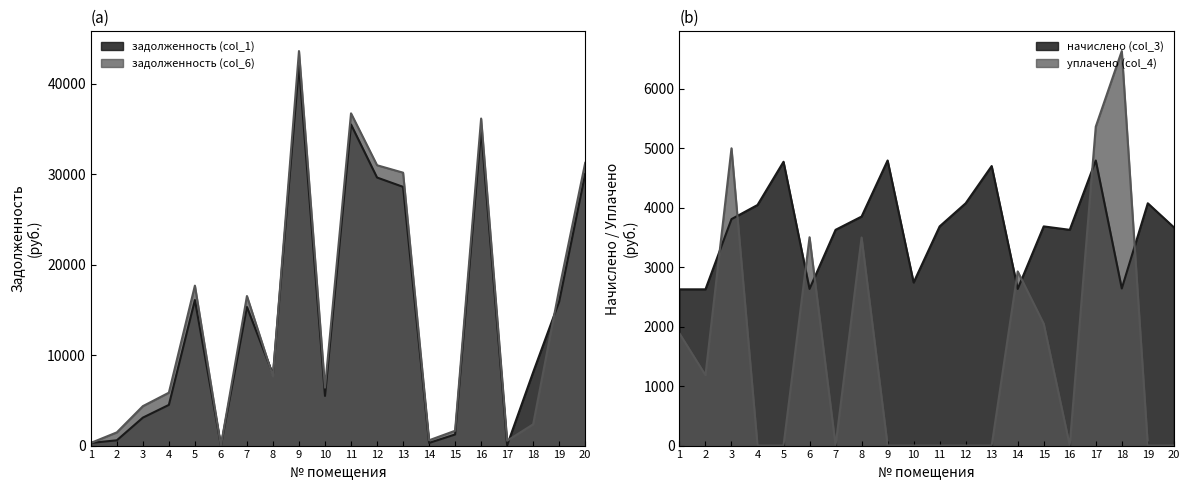

Where does the задолженность (col_1) series first go above 8103?

5